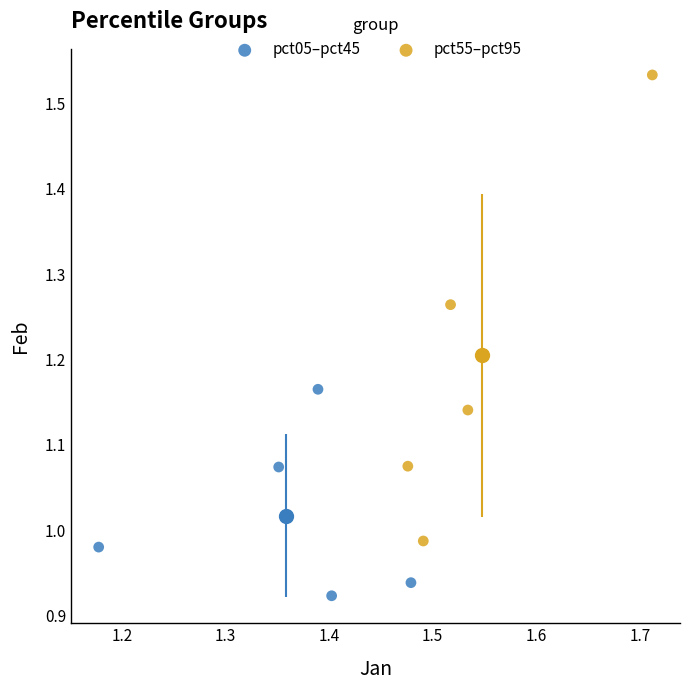

Which series reaches the minimum Y coordinate?

pct05–pct45